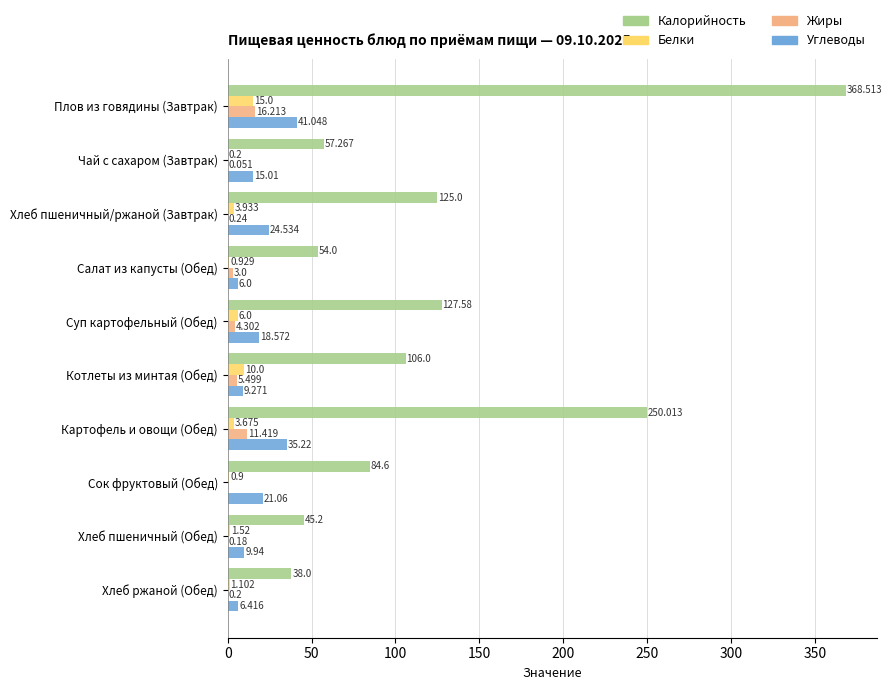

At which label is Жиры closest to 8?

Котлеты из минтая (Обед)